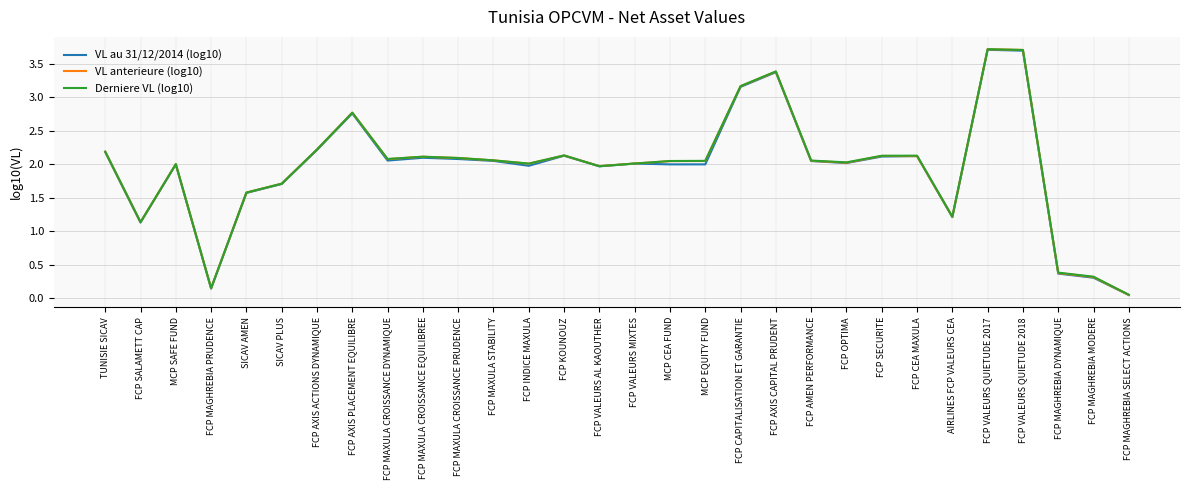

What position from the left is FCP OPTIMA?

22